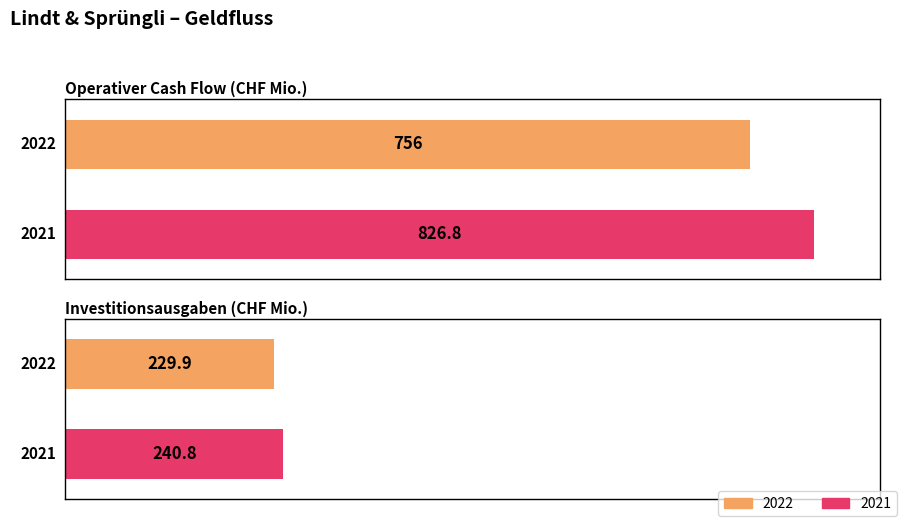

What is the average value of the 2021 series?

533.8